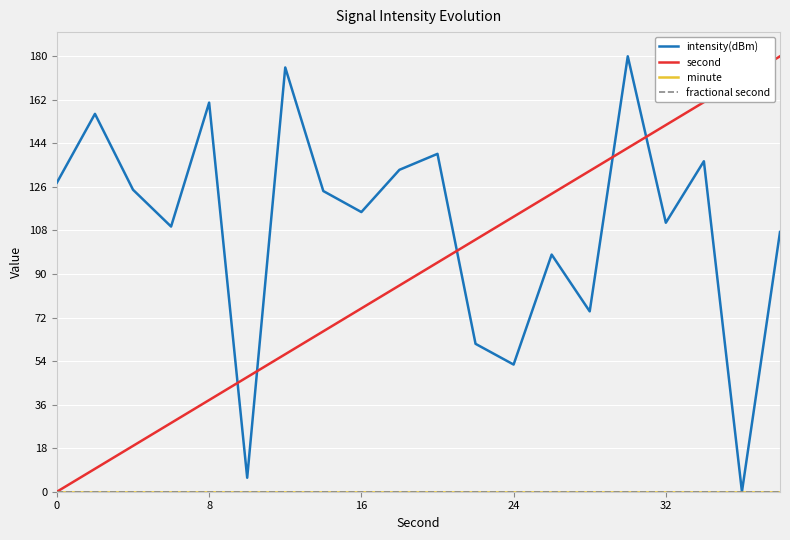

Is this an area chart (filled region under the line)?

No